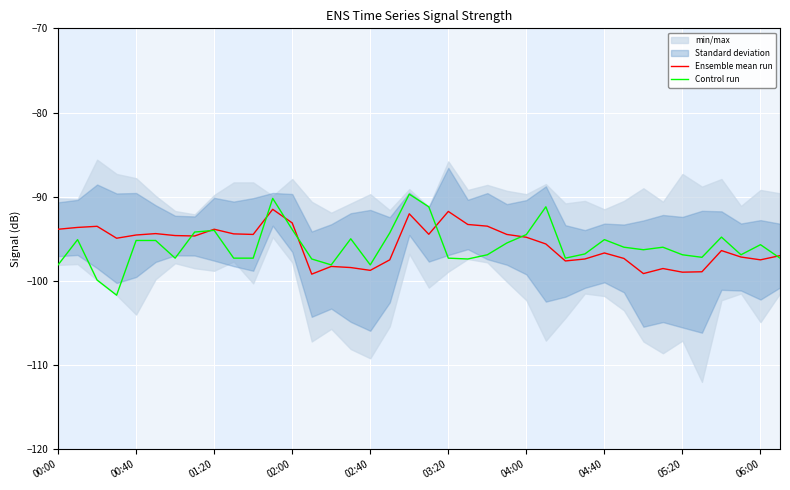

True or false: Ensemble mean run has a value of -91.8 at 03:20.

True